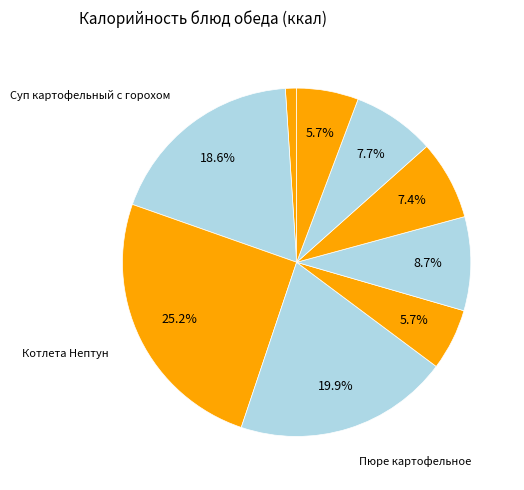

How many slices are in this pie chart?

9